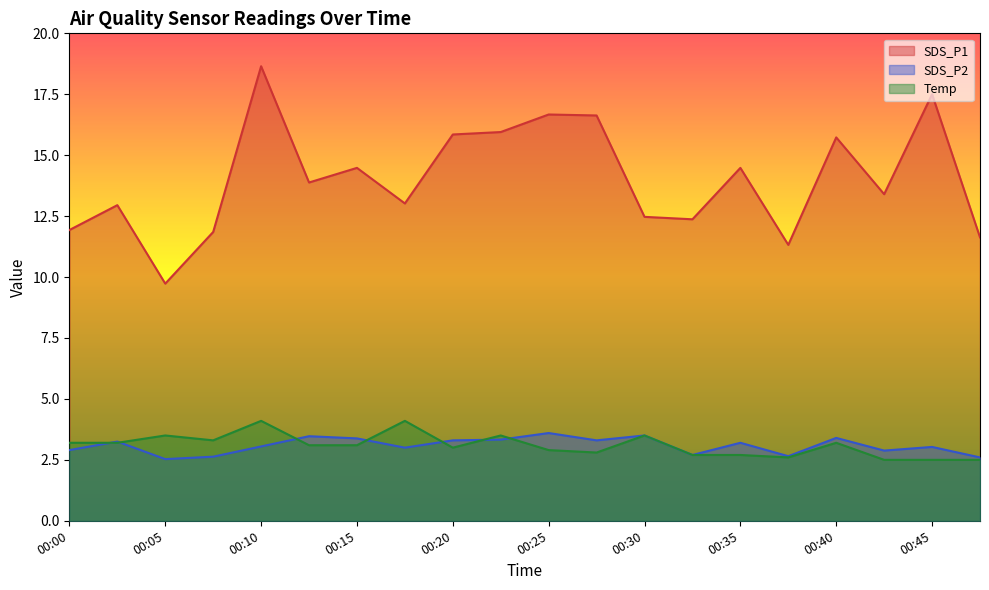

The value of SDS_P1 at 00:22 is 15.9. True or false?

True